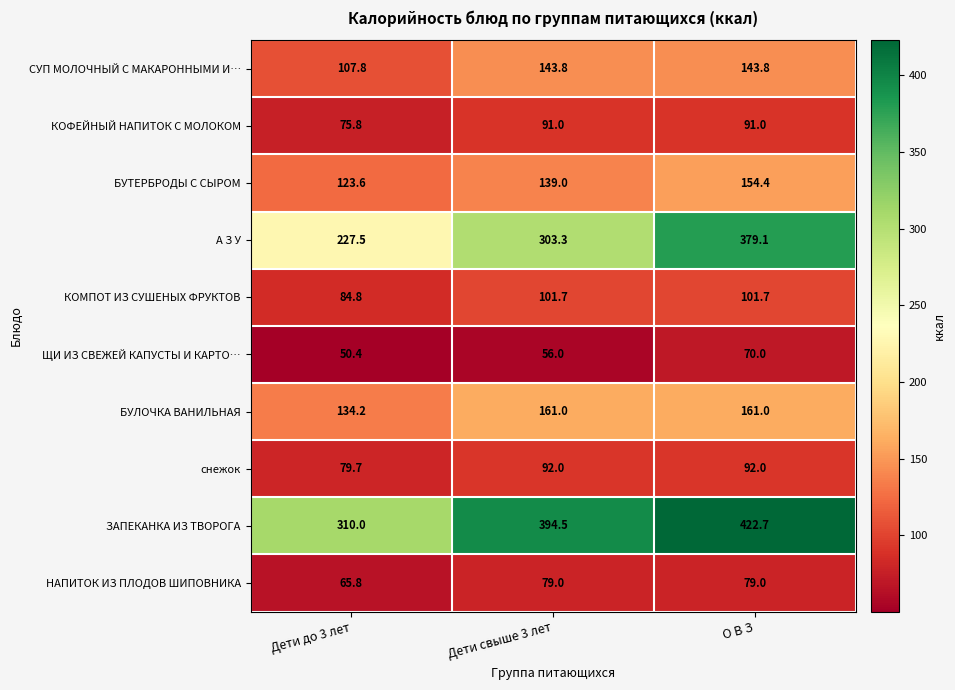

How many series are shown in this chart?

10